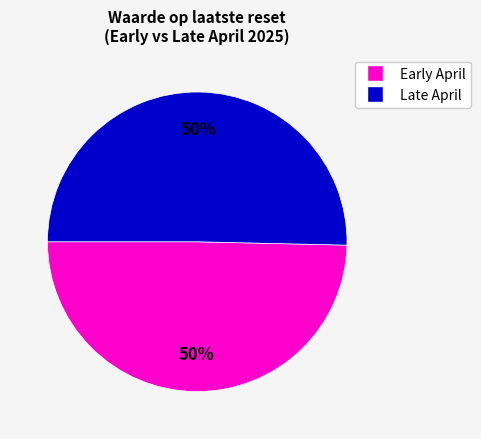

To the nearest percent, what is the average slice percentage?

50%